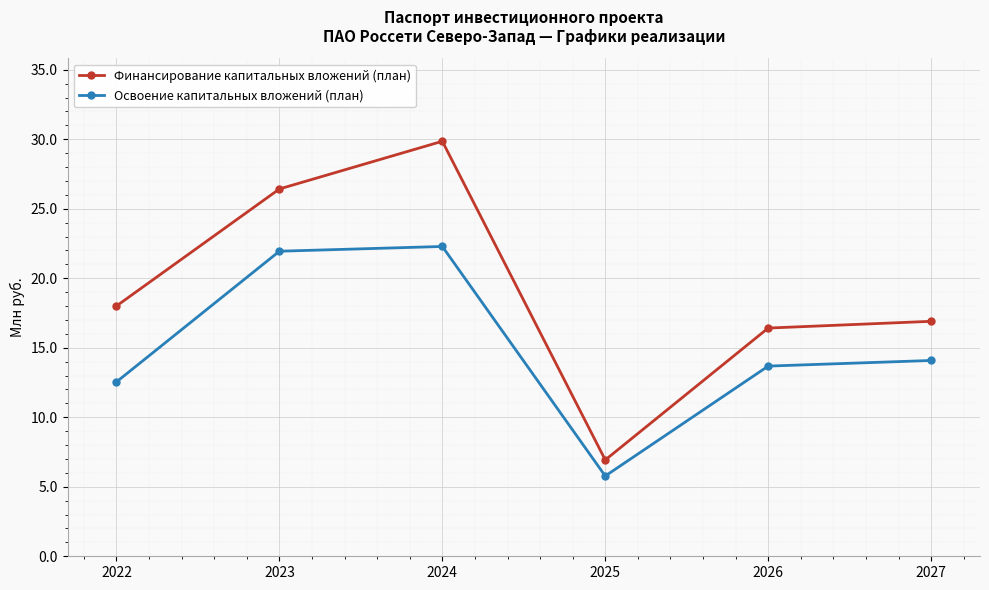

True or false: Финансирование капитальных вложений (план) and Освоение капитальных вложений (план) cross at least once.

False